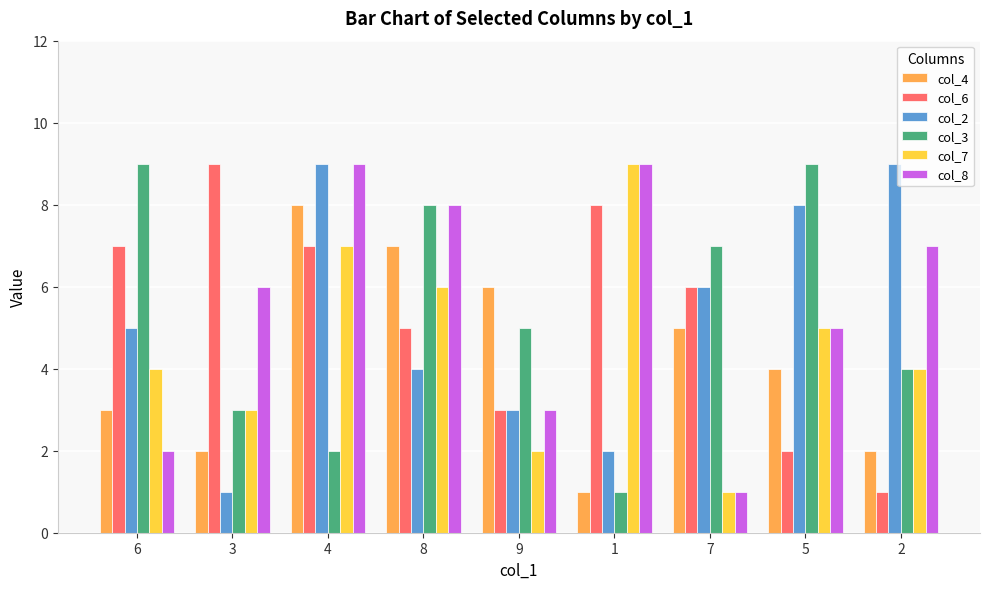

What is the value of the col_2 bar at the 5th from the left?

3